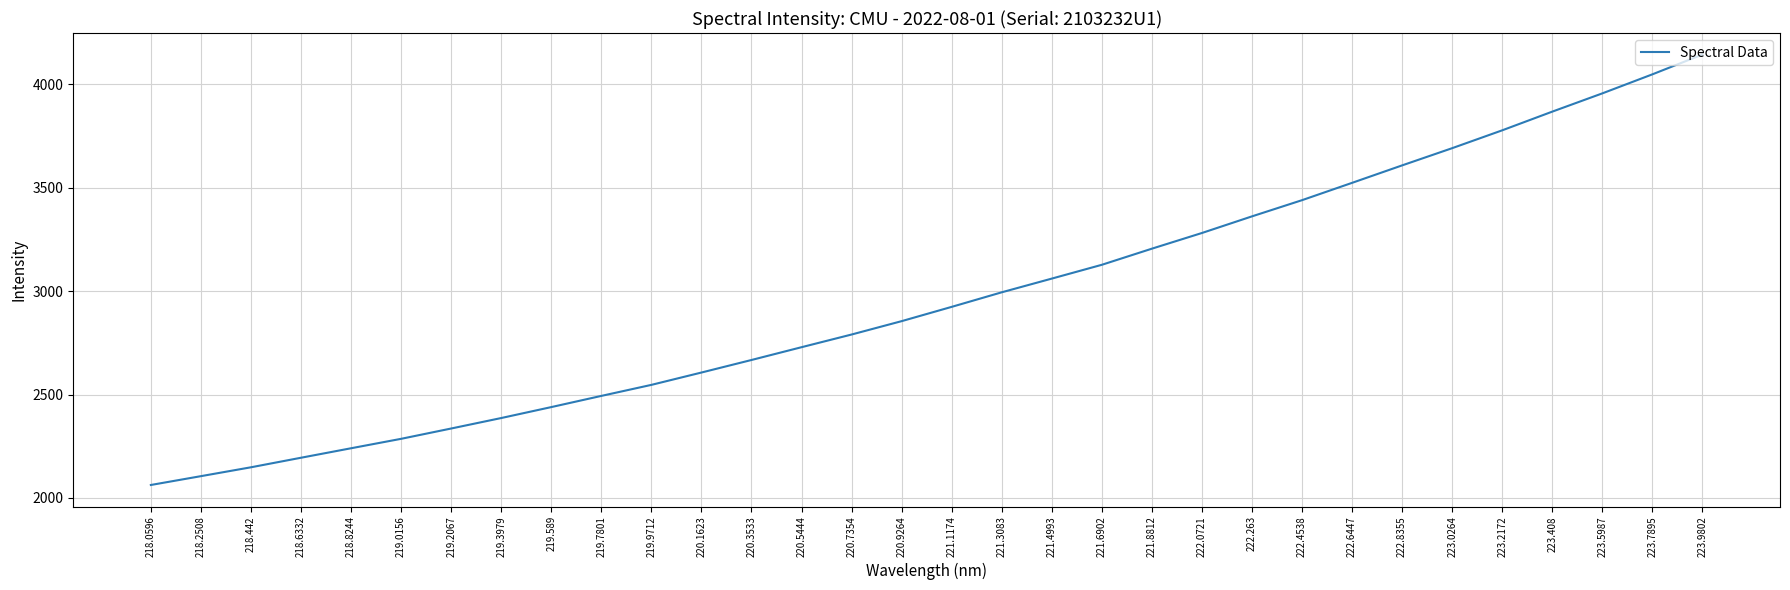

What is the smallest value displayed?

2062.4